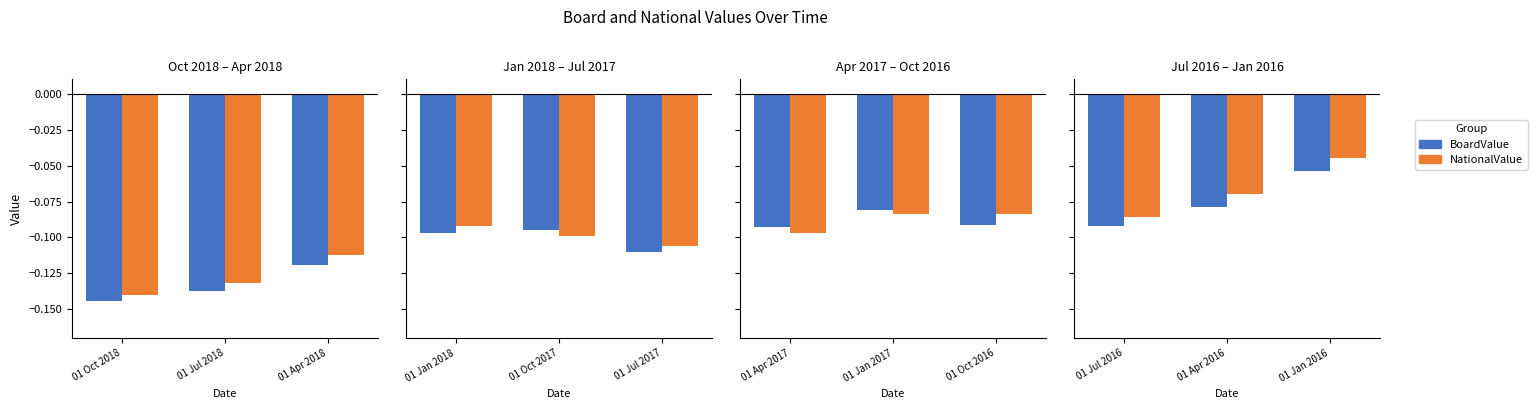

List the series in order of their peak value, lowest first.

BoardValue, NationalValue